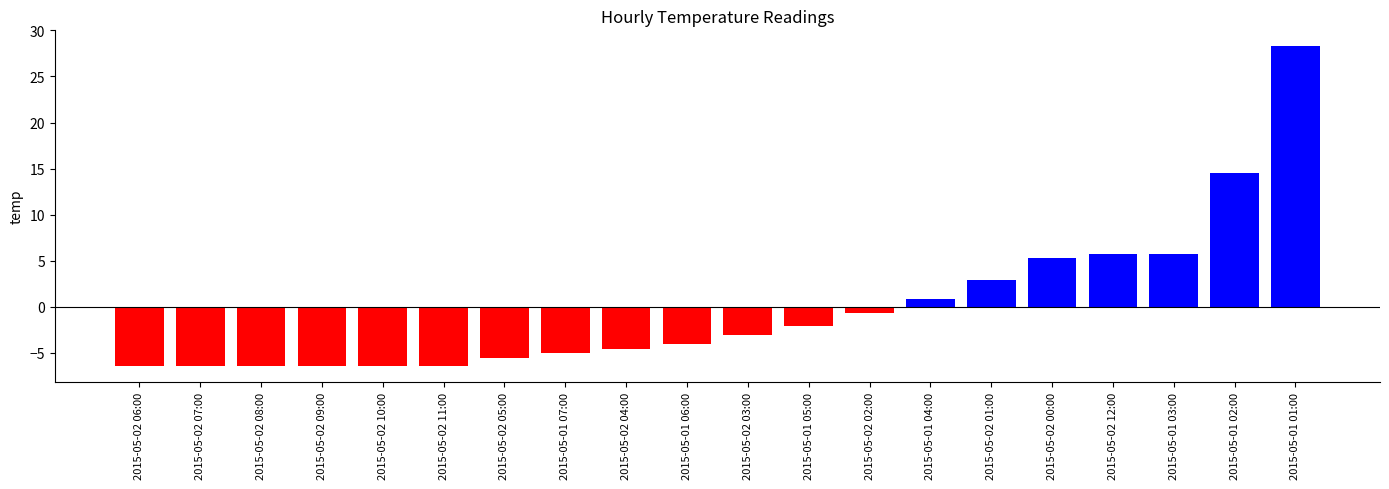

What is the label of the 1st bar from the right?

2015-05-01 01:00